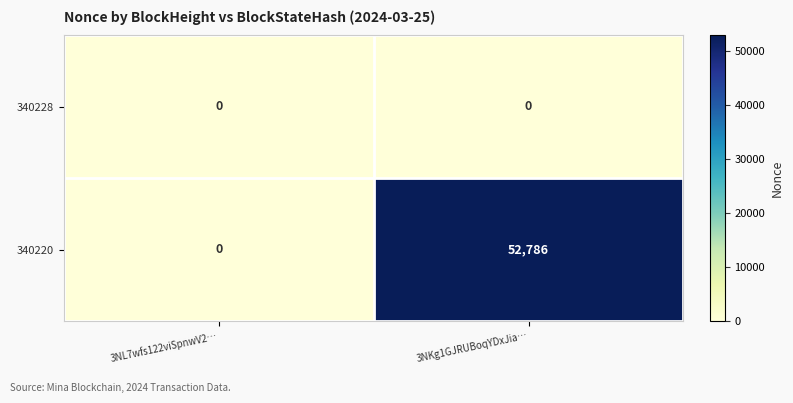

What is the maximum value shown in the chart?

52786